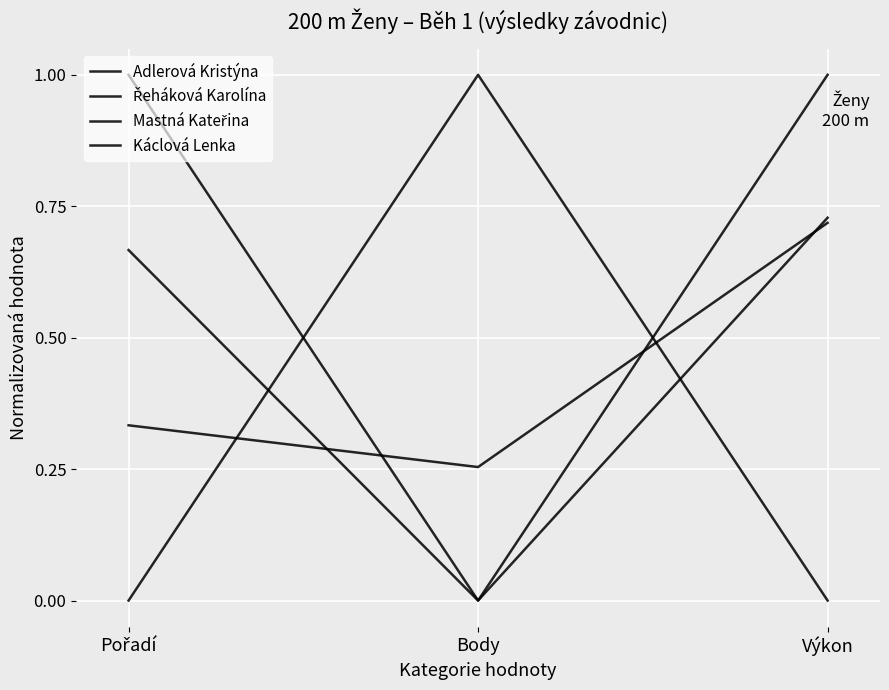

What is the difference between the maximum and minimum values in the Mastná Kateřina series?

0.7